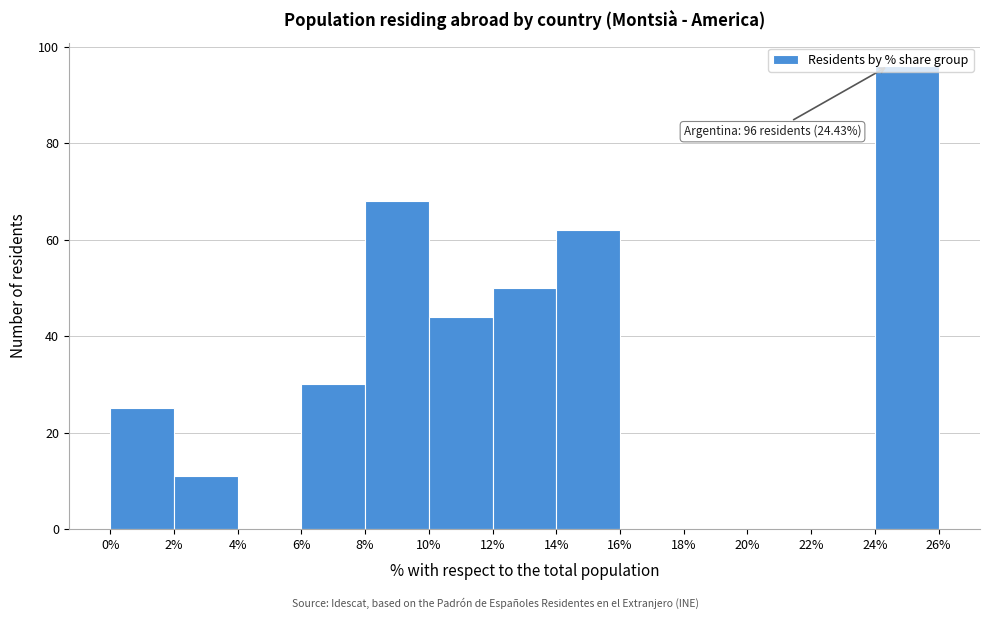

Which range on the x-axis has the tallest bar?

24% to 26%